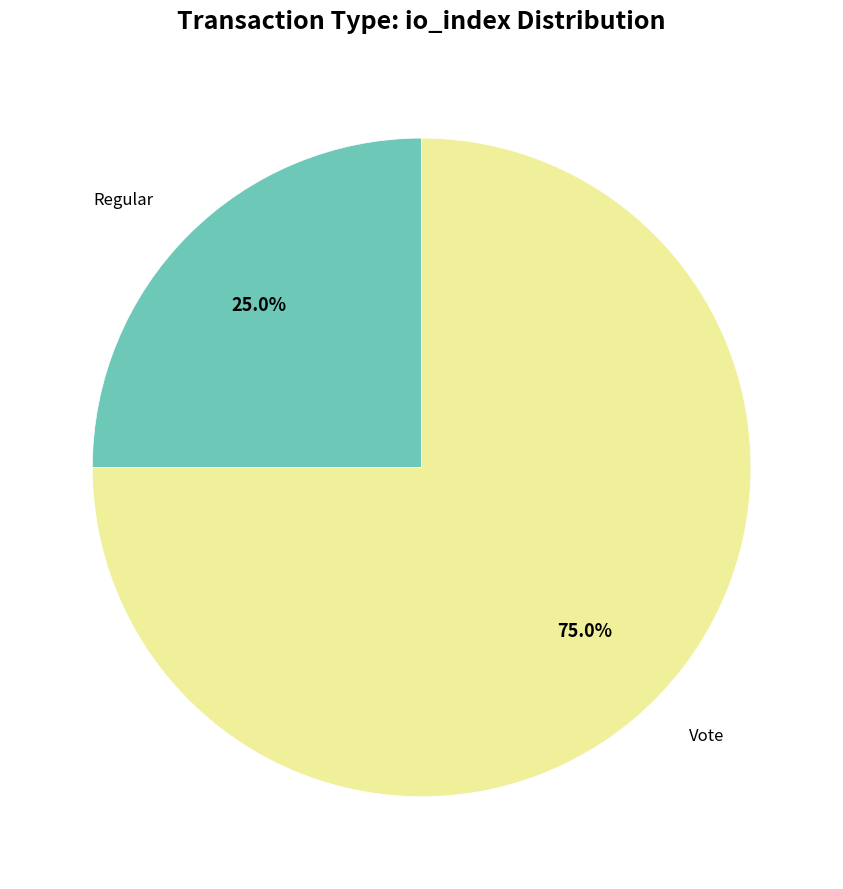

Is there a majority slice in this chart?

Yes